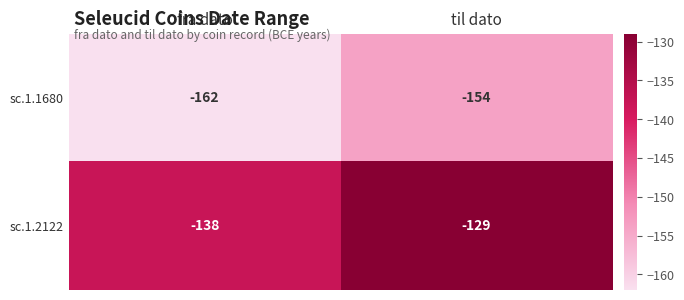

List the series in order of their overall mean, lowest first.

sc.1.1680, sc.1.2122